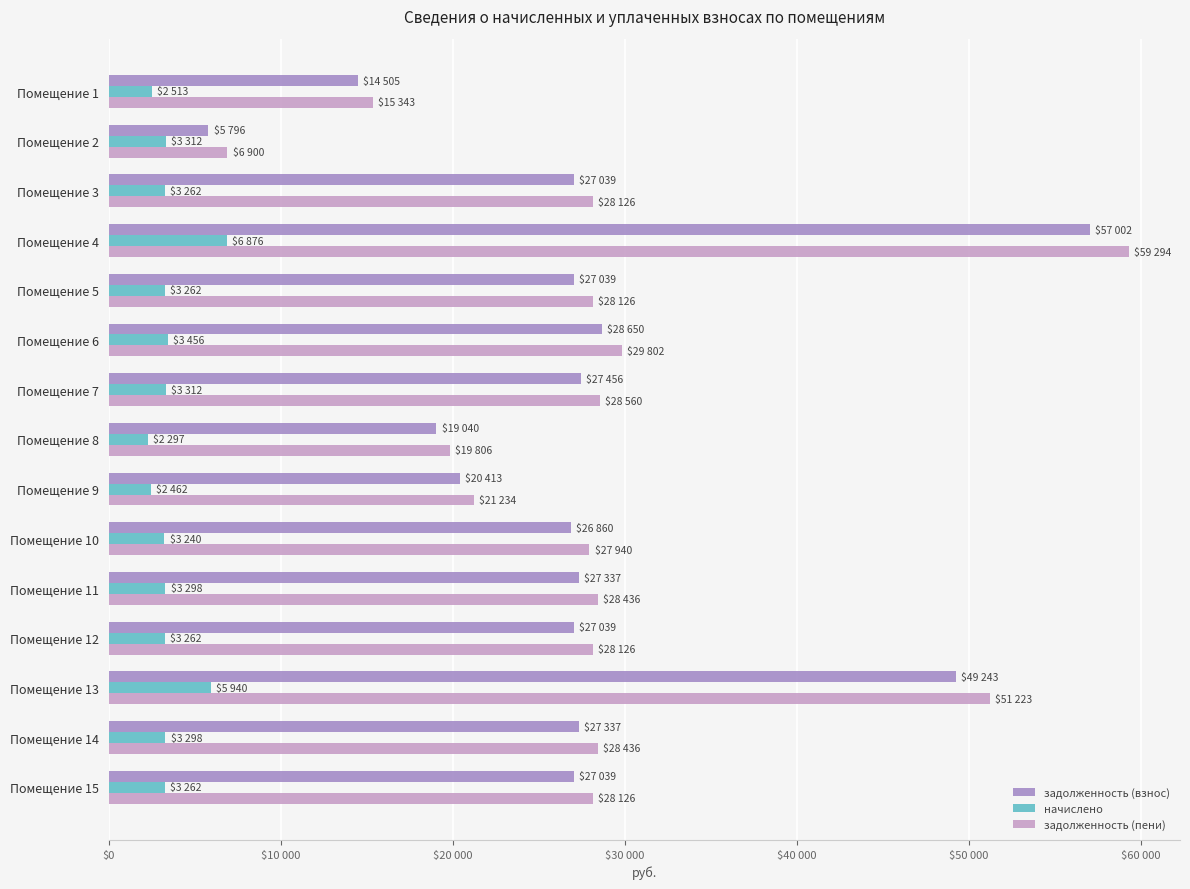

What are all the series names shown in the legend?

задолженность (взнос), начислено, задолженность (пени)